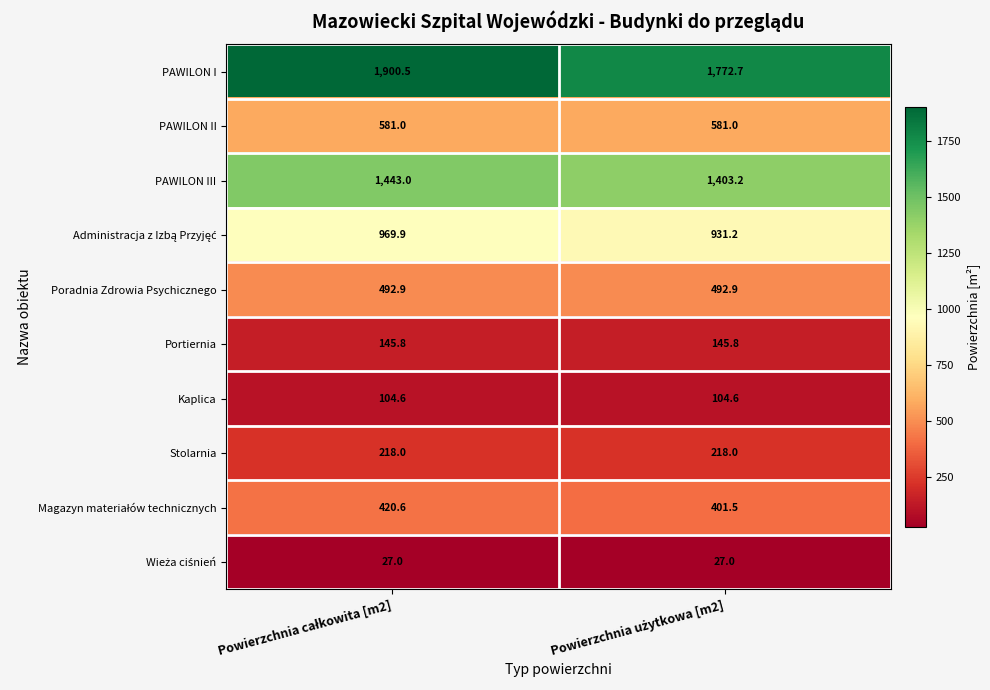

What is the lowest value of the PAWILON II series?

581.0